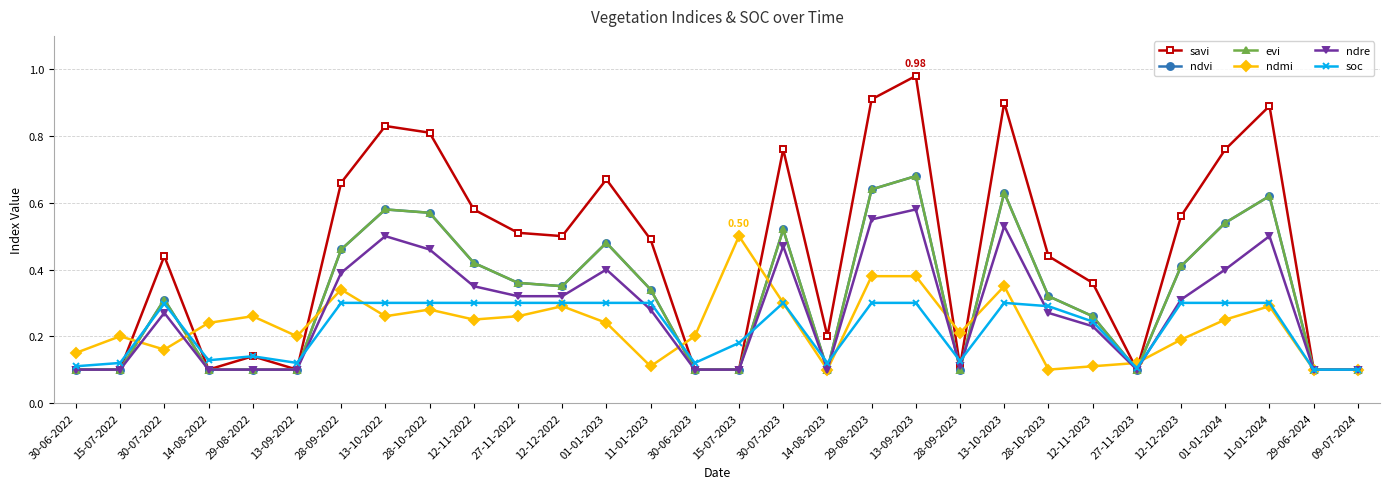

At which category is the sum across all series the highest?

13-09-2023